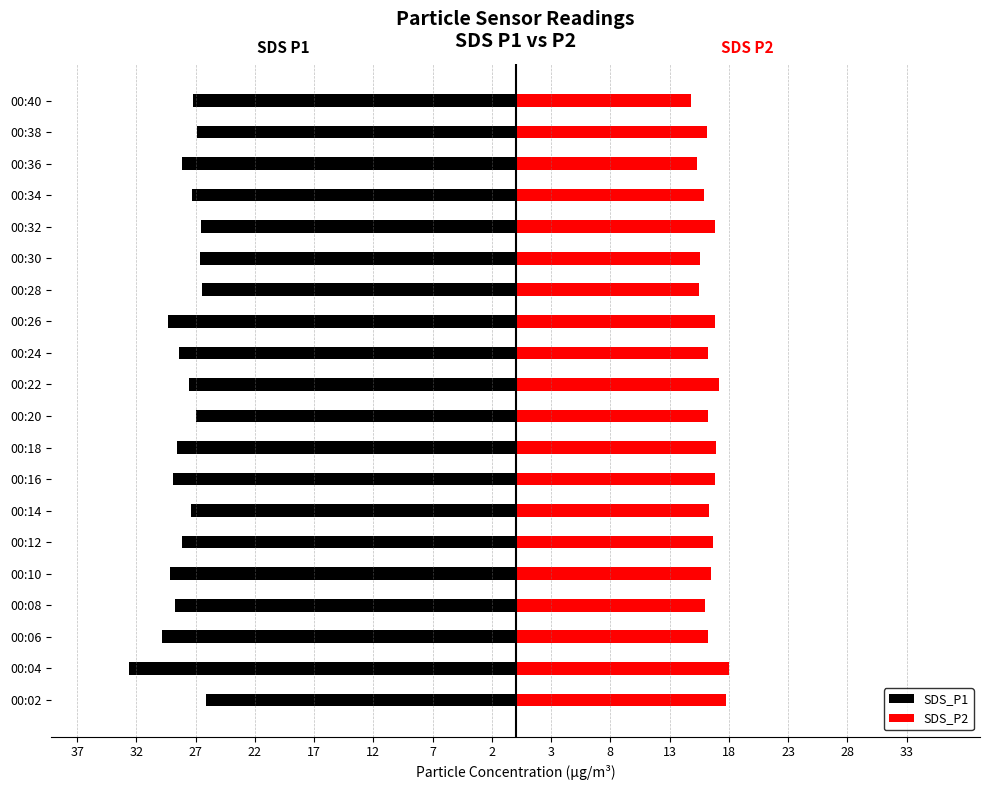

Does the chart contain stacked bars?

No